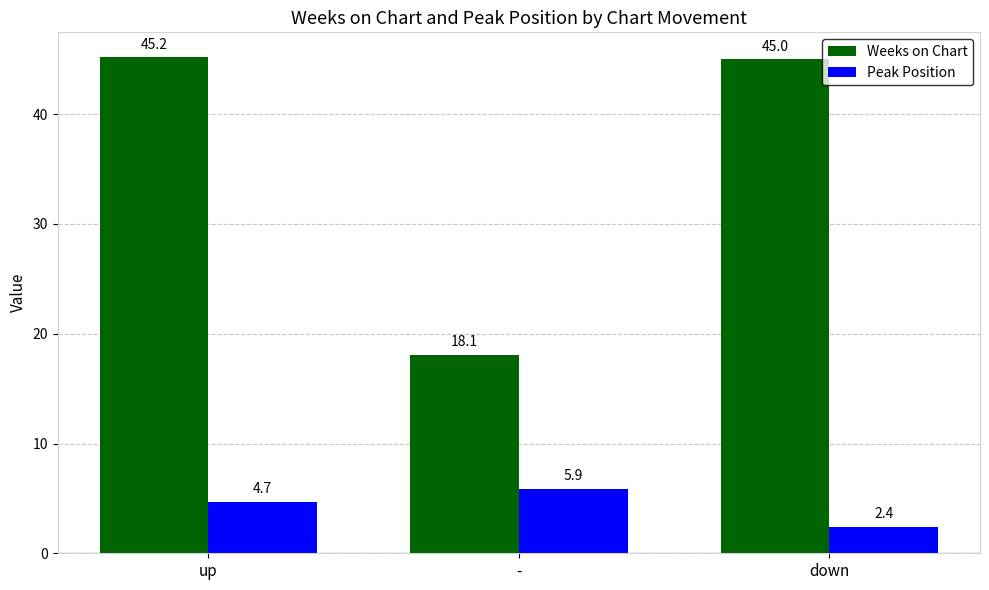

What is the label of the 3rd bar from the right?

up